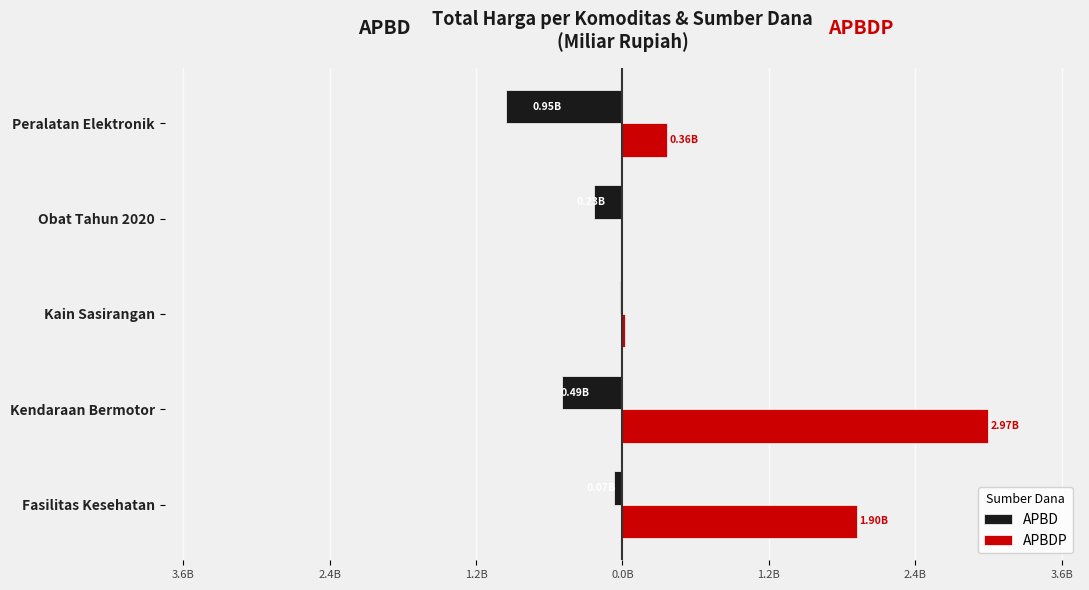

What are all the series names shown in the legend?

APBD, APBDP